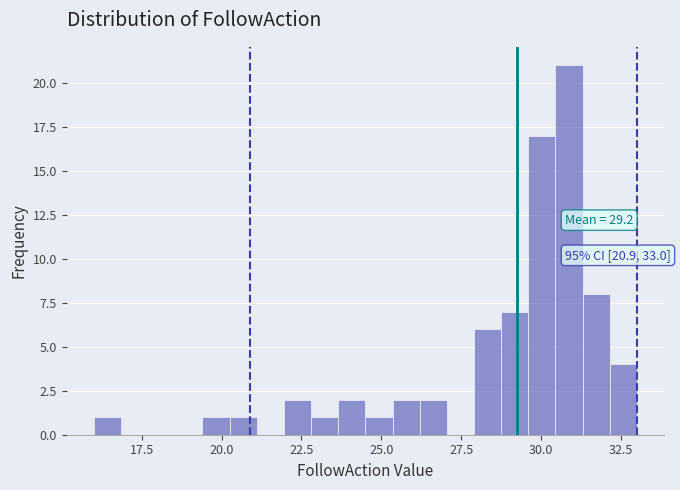

Read against the x-axis, roughly where is the centre of the tallest bar?

31.0